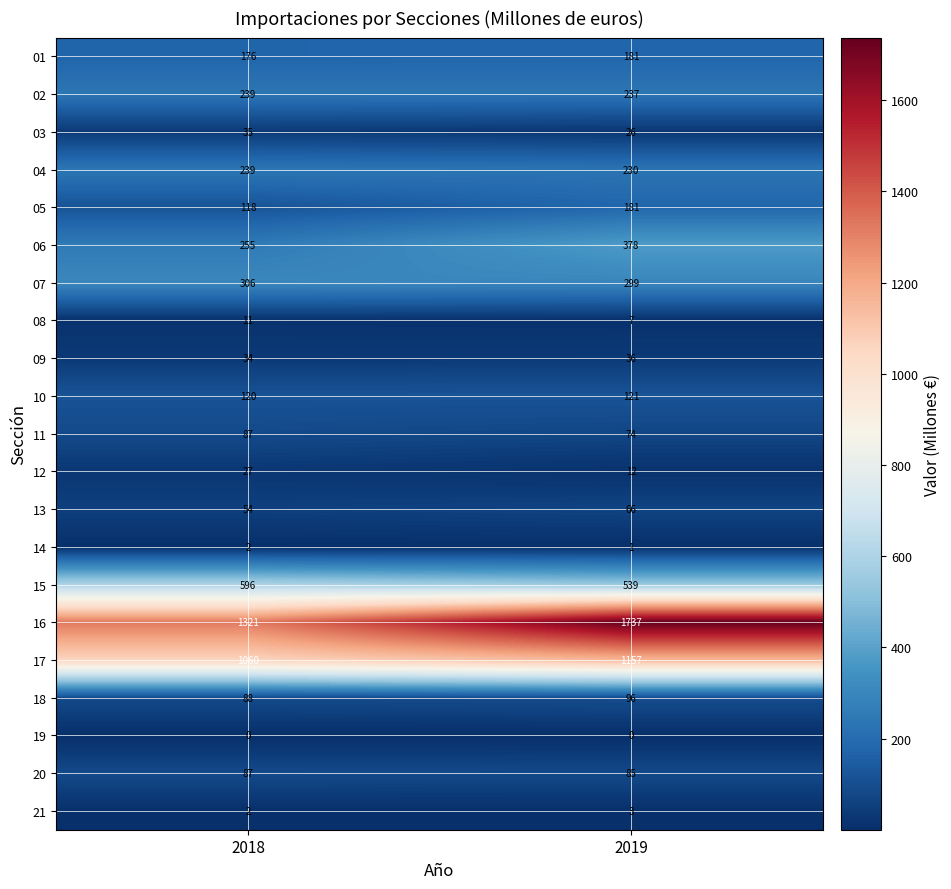

What is the difference between the 15 values at 2019 and 2018?

57